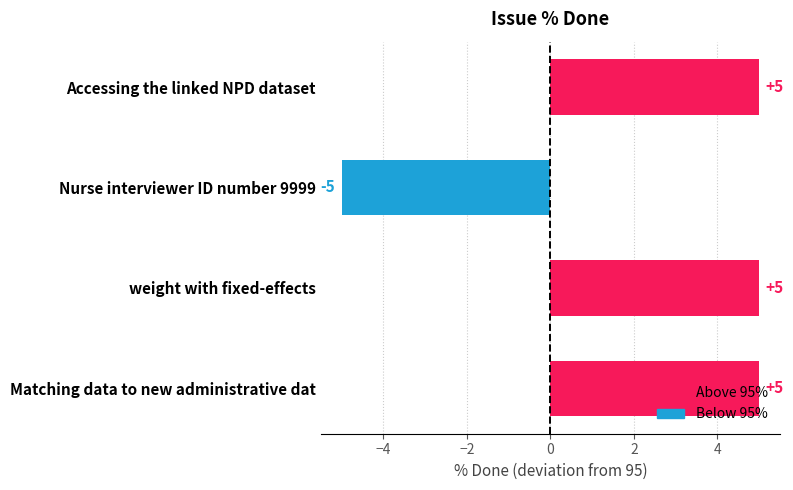

What is the smallest value displayed?

-5